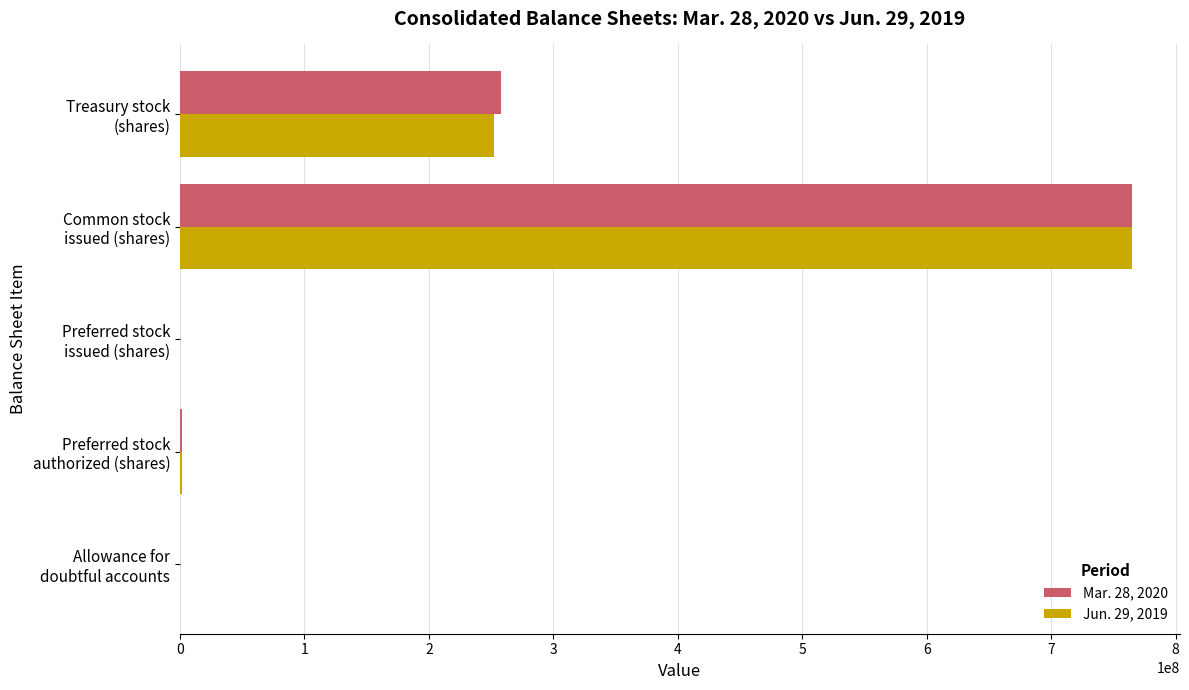

What is the maximum value shown in the chart?

765174900